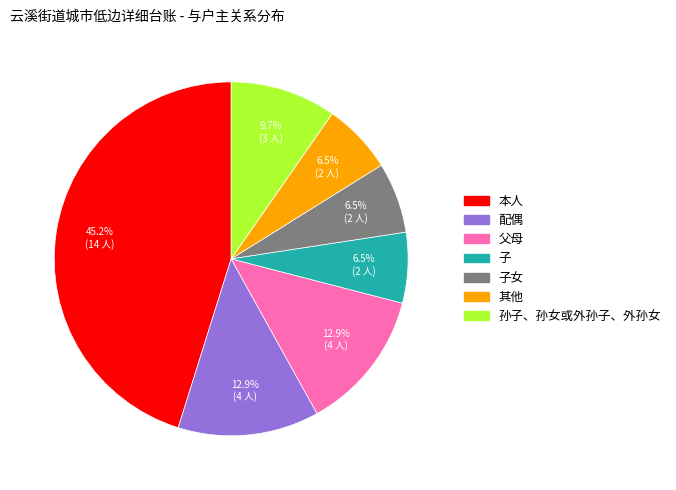

Is there a majority slice in this chart?

No